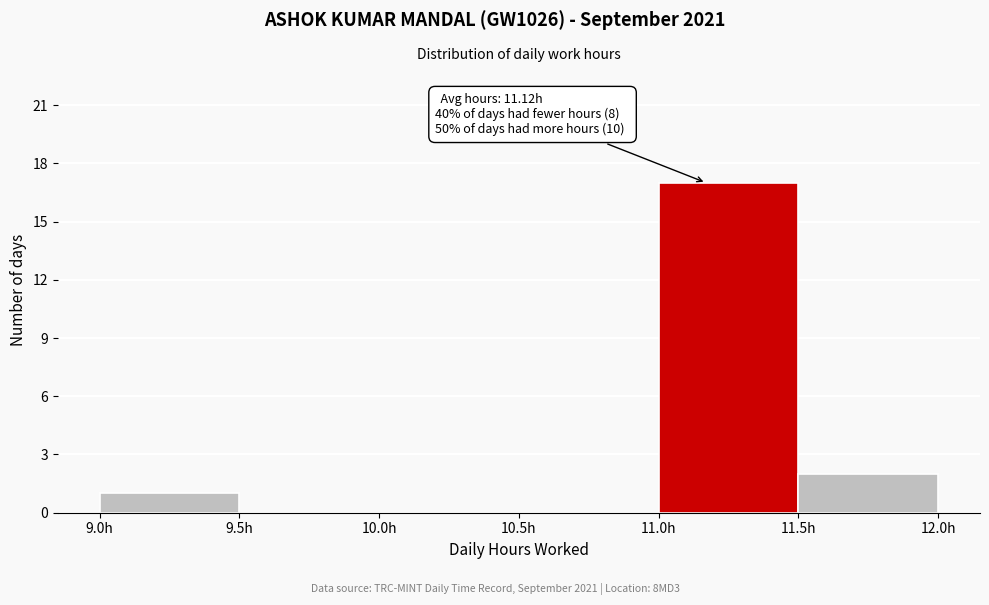

Over which range of the x-axis is the bar tallest?

11.0 to 11.5